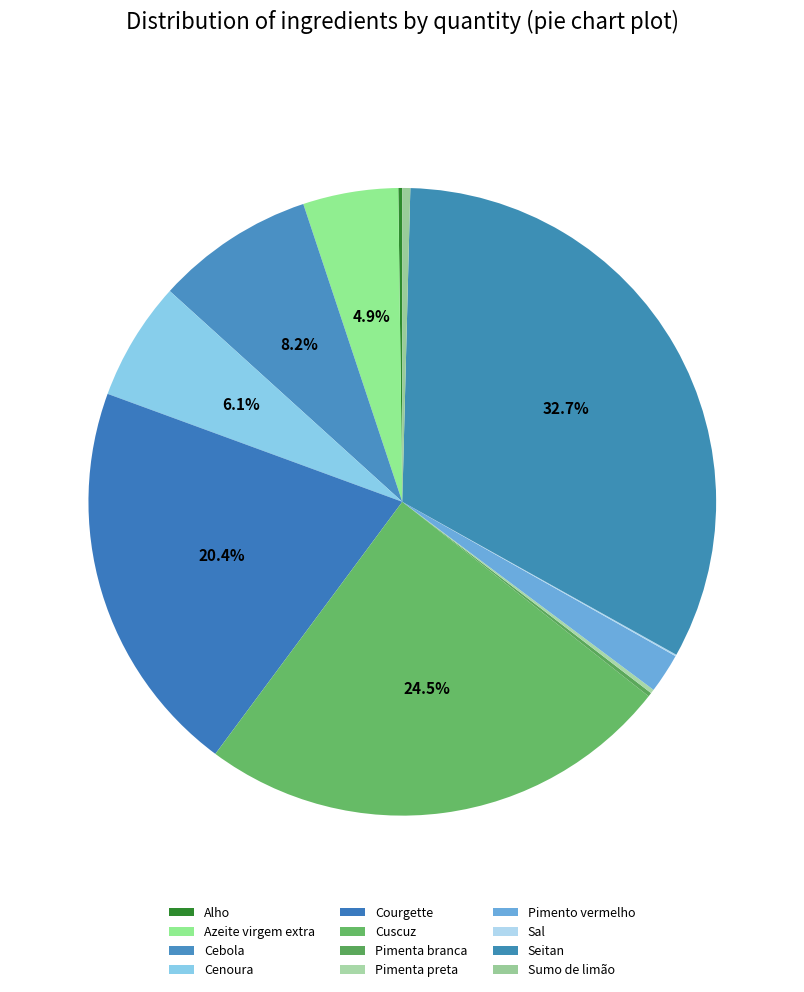

What percentage is the Courgette slice, to the nearest percent?

20%